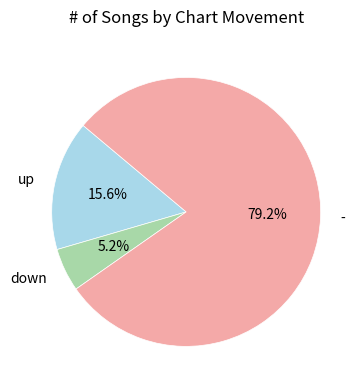

Is up the majority of the pie?

No